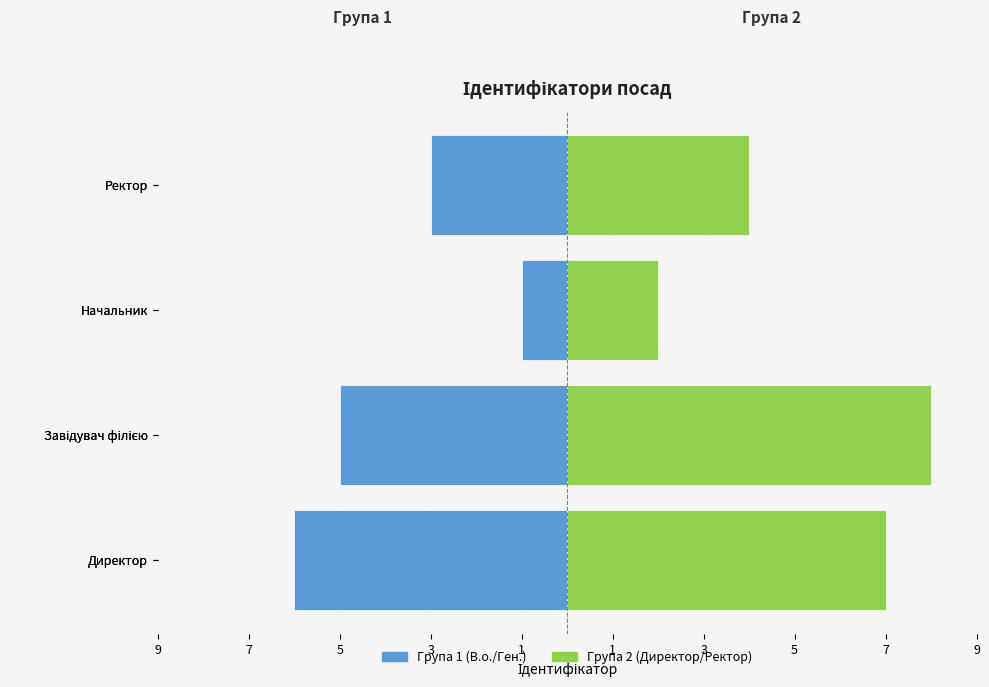

Reading left to right, list all the values displayed in this chart.

Група 1 (В.о./Ген.): -6	-5	-1	-3
Група 2 (Директор/Ректор): 7	8	2	4